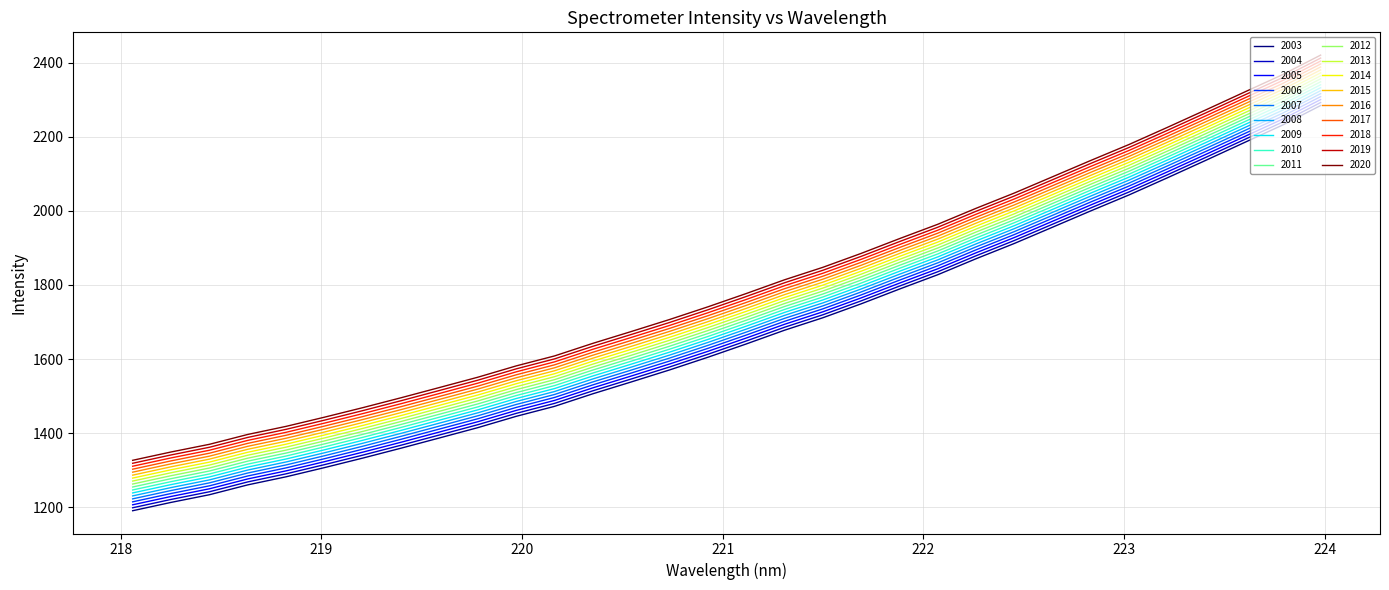

How many lines are shown in the chart?

18